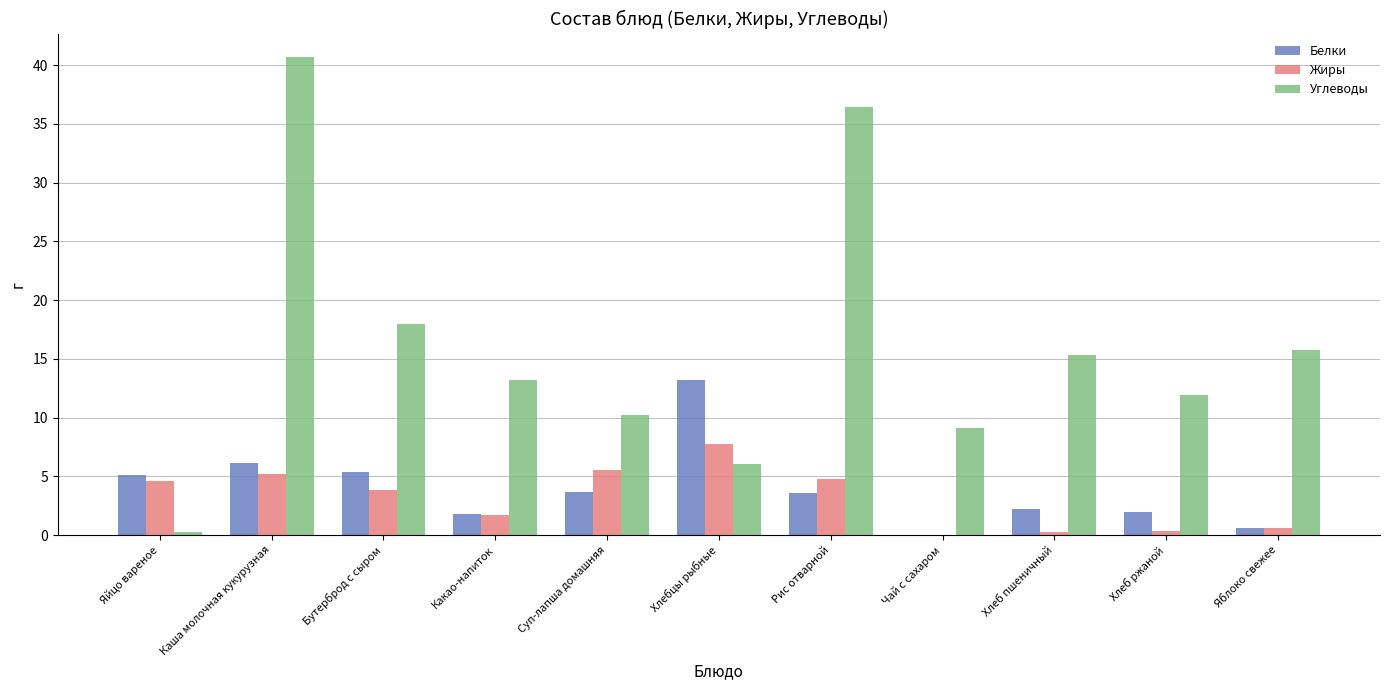

What is the sum of the Углеводы values at Каша молочная кукурузная and Бутерброд с сыром?

58.6